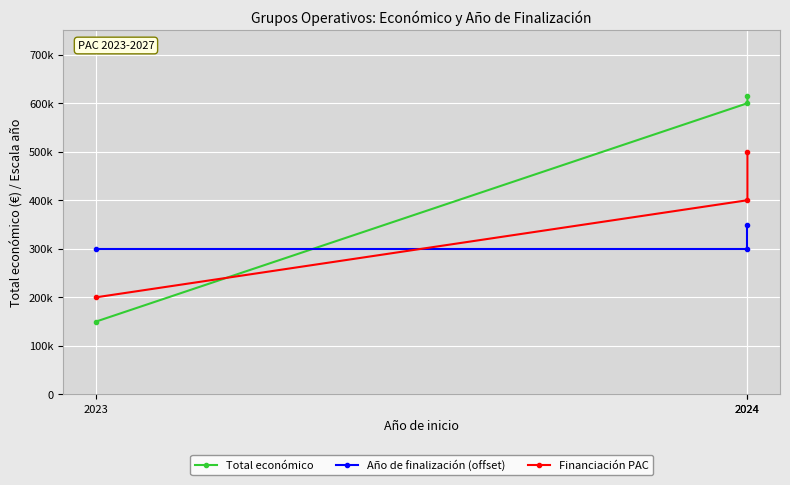

Reading left to right, what are all the values shown in this chart?

Total económico: 150000	599779	614907
Año de finalización (offset): 300000	300000	350000
Financiación PAC: 200000	400000	500000